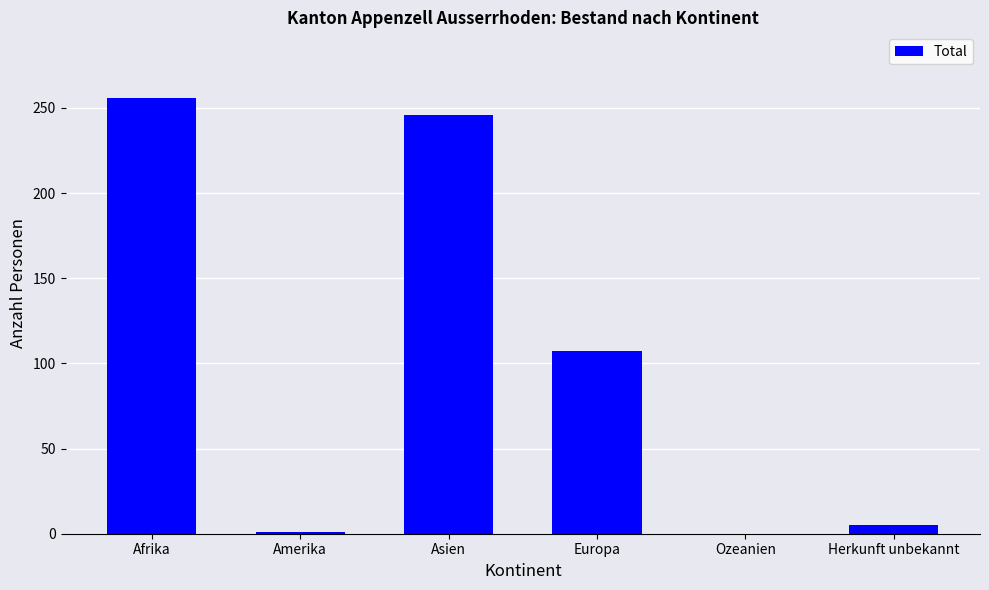

What value does the data have at Afrika, to the nearest 50?

250